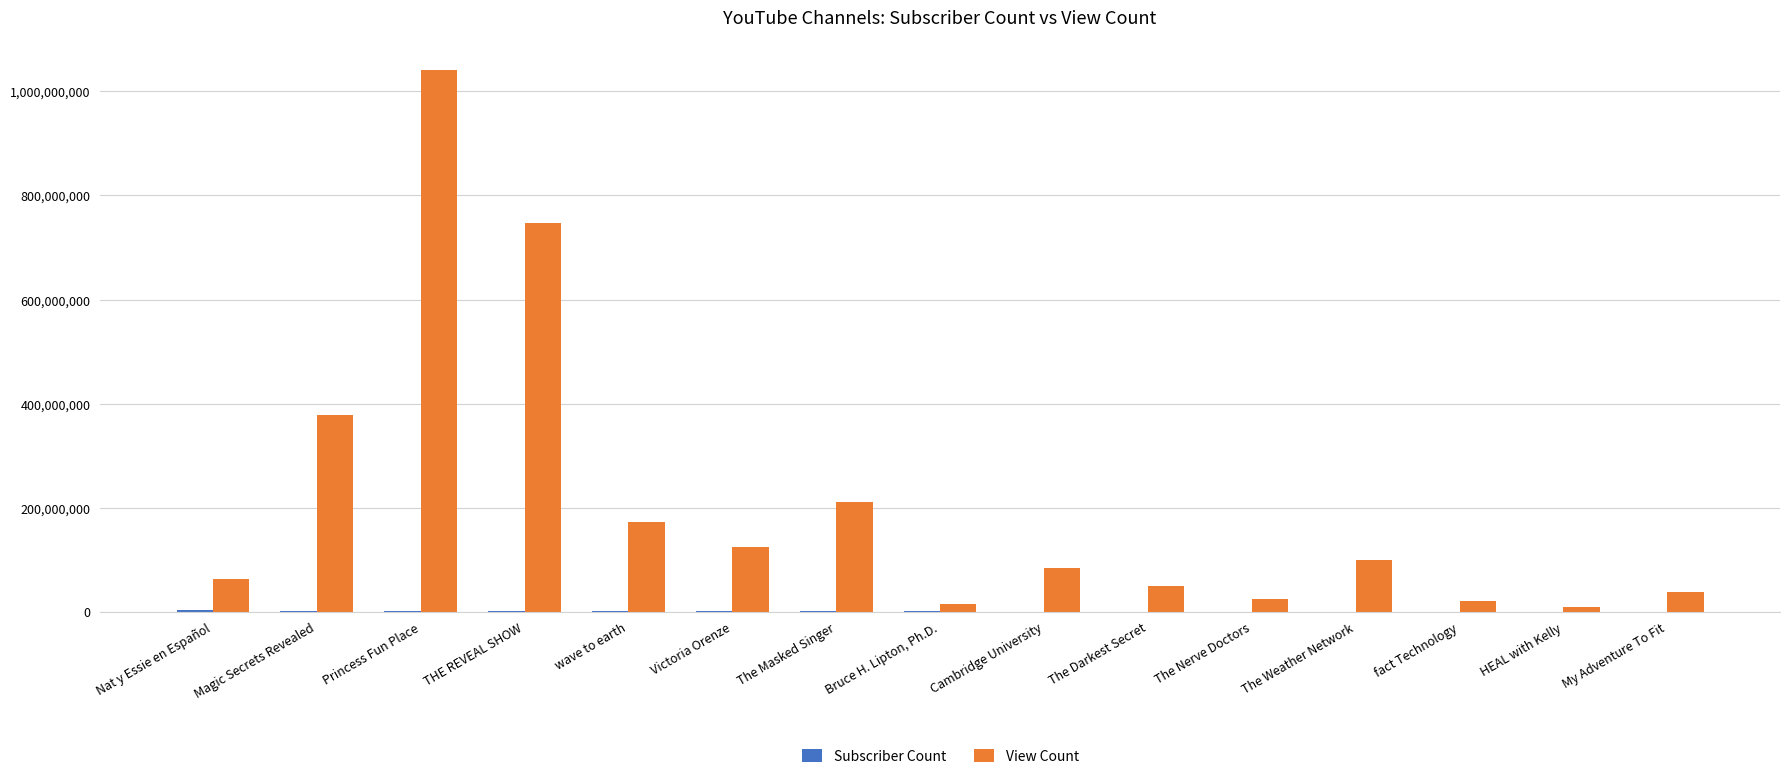

Which category has the highest value across all series?

Princess Fun Place